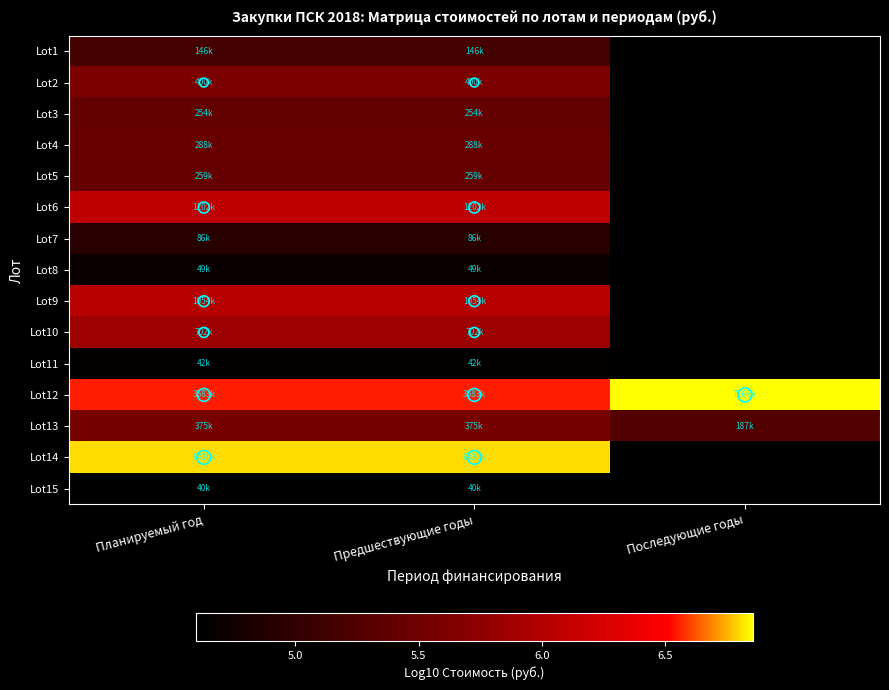

Count the number of categories in the chart.

3